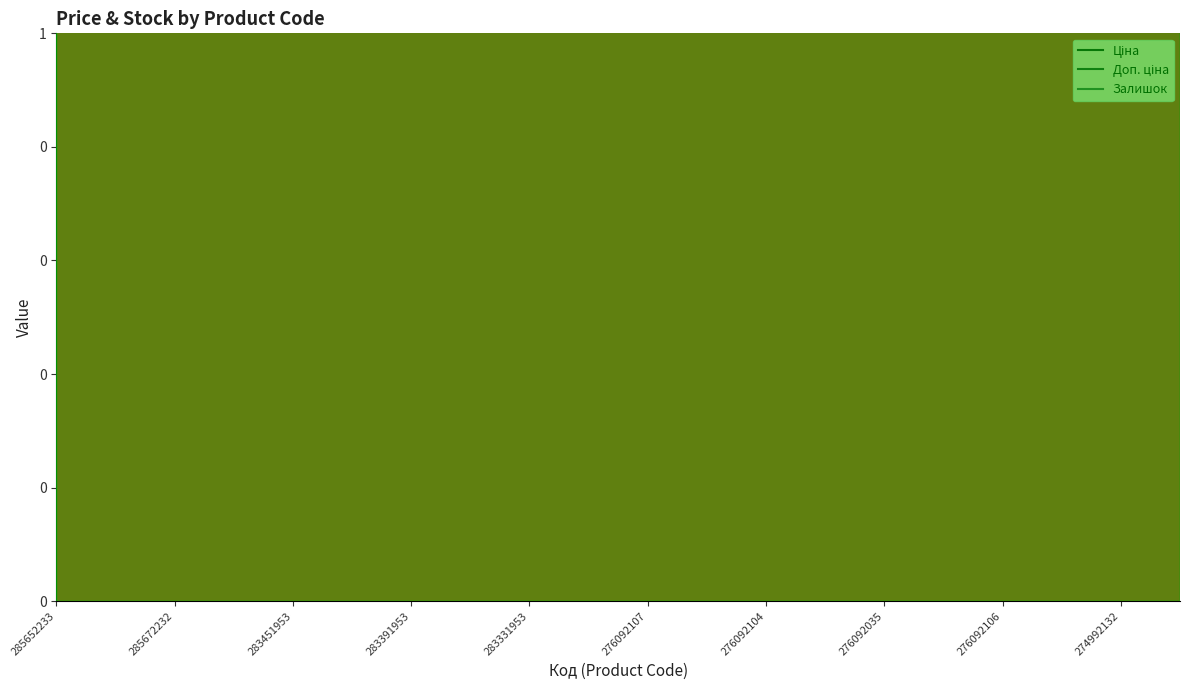

Reading left to right, list all the values displayed in this chart.

Ціна: 285652233=45672.6	285652231=45672.6	285672232=70181.6	283481953=882.1	283451953=905.5	283421953=728.8	283391953=683.2	283361953=659.8	283331953=566.2	276092108=854.0	276092107=555.1	276092105=854.0	276092104=854.0	276092103=854.0	276092035=854.0	276092109=854.0	276092106=854.0	274992152=3059.7	274992132=3059.7	257261990=9379.3
Доп. ціна: 285652233=45672.6	285652231=45672.6	285672232=70181.6	283481953=5292.4	283451953=5432.8	283421953=4372.9	283391953=6831.9	283361953=6597.9	283331953=5662.1	276092108=1157.3	276092107=752.0	276092105=1157.3	276092104=1157.3	276092103=1157.3	276092035=1157.3	276092109=1157.3	276092106=1157.3	274992152=3060.0	274992132=3060.0	257261990=9379.3
Залишок: 285652233=16.0	285652231=24.0	285672232=17.0	283481953=12.0	283451953=2.0	283421953=113.0	283391953=10.0	283361953=21.0	283331953=216.0	276092108=177.0	276092107=114.0	276092105=102.0	276092104=166.0	276092103=352.0	276092035=269.0	276092109=323.0	276092106=362.0	274992152=31.0	274992132=9.0	257261990=60.0